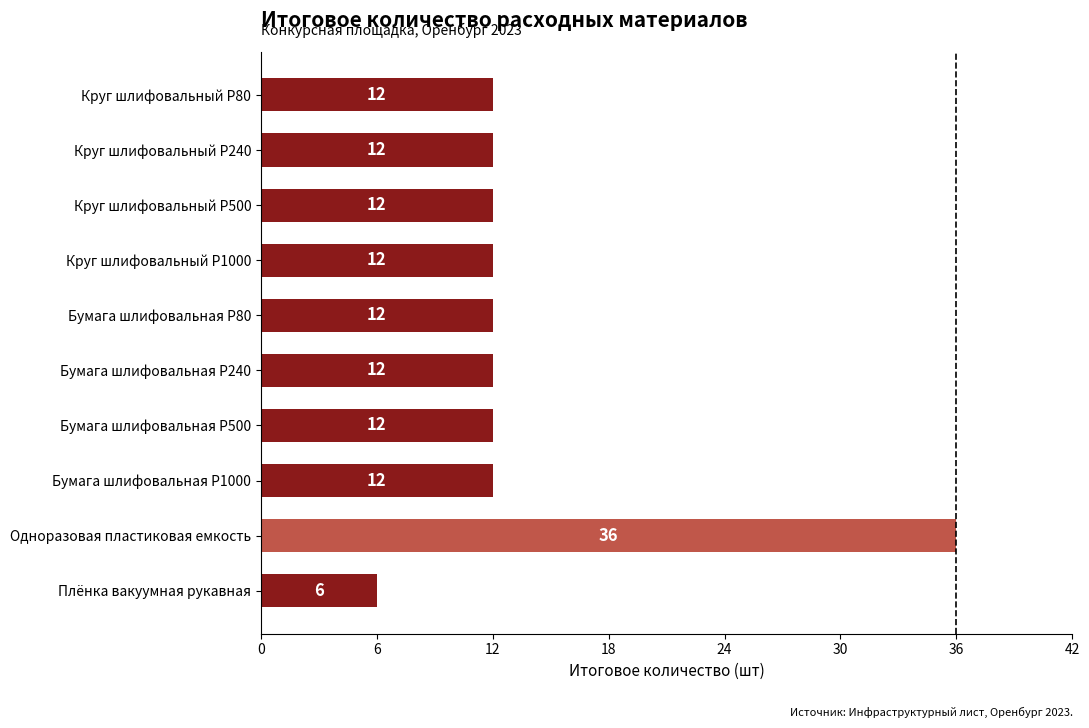

Reading bottom to top, list all the values displayed in this chart.

Плёнка вакуумная рукавная=6	Одноразовая пластиковая емкость=36	Бумага шлифовальная P1000=12	Бумага шлифовальная P500=12	Бумага шлифовальная P240=12	Бумага шлифовальная P80=12	Круг шлифовальный P1000=12	Круг шлифовальный P500=12	Круг шлифовальный P240=12	Круг шлифовальный P80=12